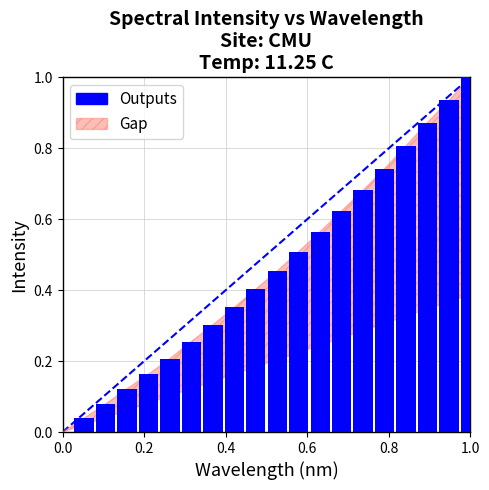

What is the difference between the maximum and minimum values?

1.0